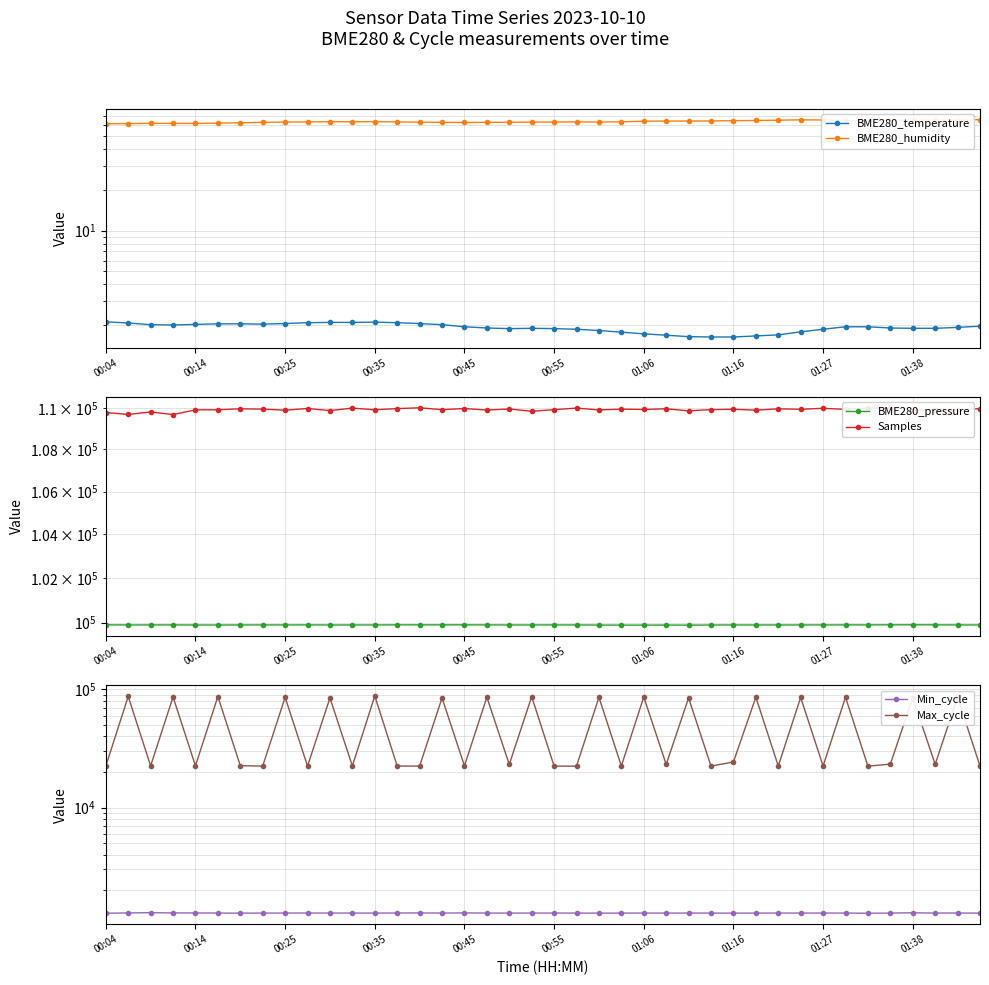

What is the total value across all series at 01:38?

233643.3